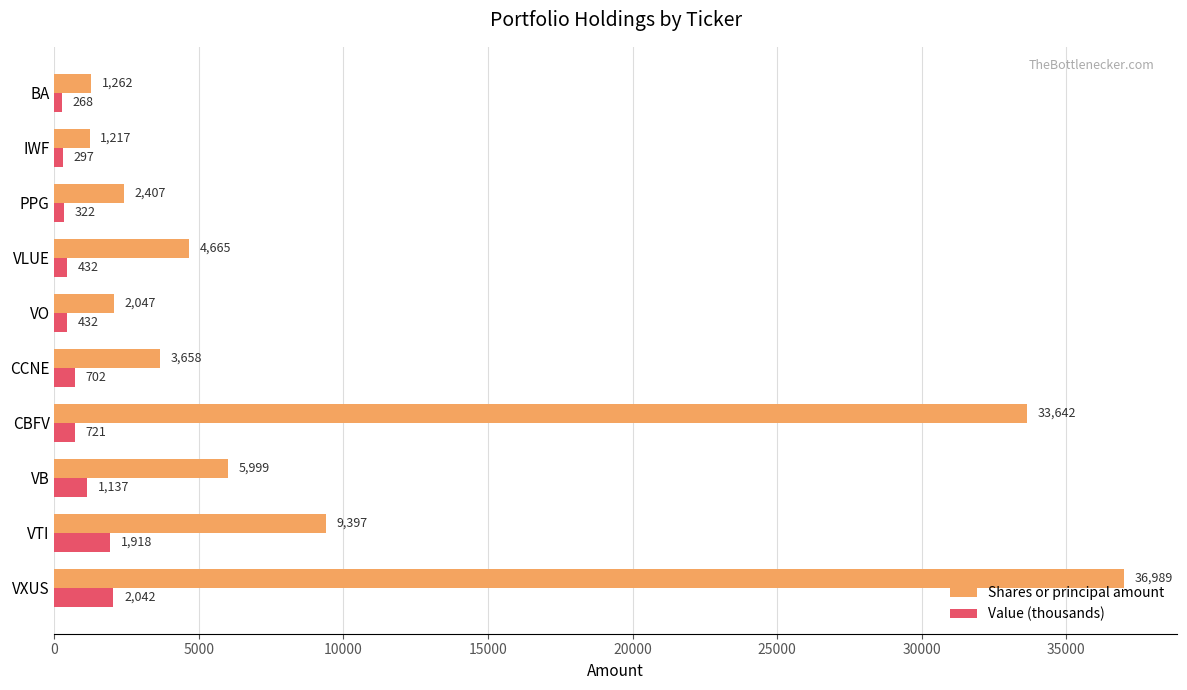

Rank the series by their average value, from highest to lowest.

Shares or principal amount, Value (thousands)